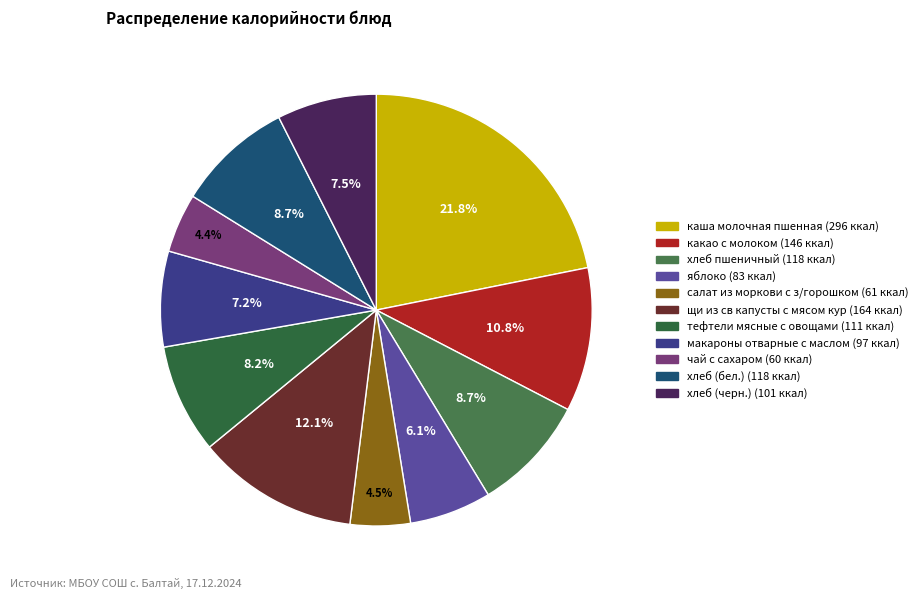

What percentage is the хлеб пшеничный slice, to the nearest percent?

9%